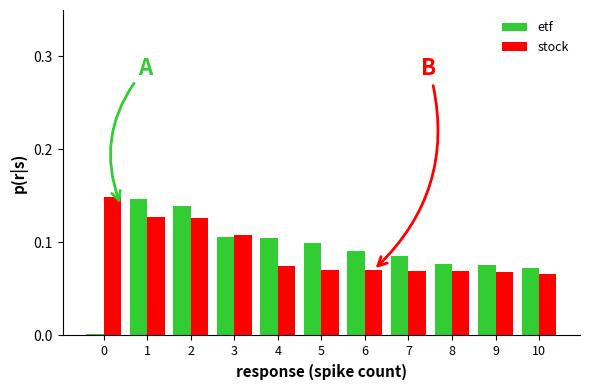

What is the total value across all series at 1?

0.3